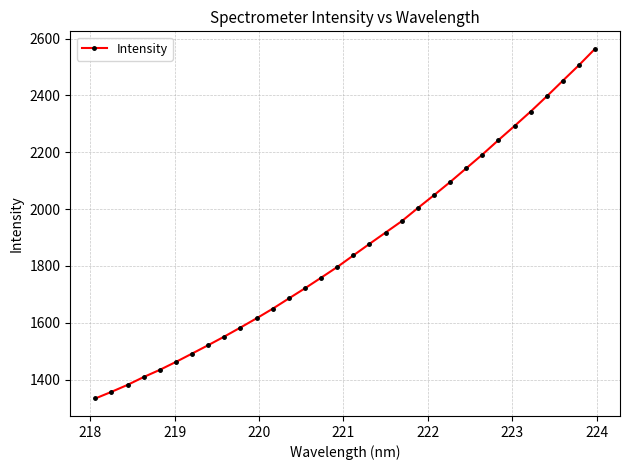

Reading left to right, list all the values displayed in this chart.

1333.2	1356.5	1381.1	1408.7	1434.1	1462.0	1491.3	1521.0	1551.3	1583.0	1615.5	1649.3	1685.4	1721.2	1758.4	1796.0	1836.9	1877.4	1917.5	1957.3	2003.7	2048.7	2095.0	2143.3	2191.6	2242.6	2292.4	2343.2	2396.6	2451.8	2506.4	2564.1